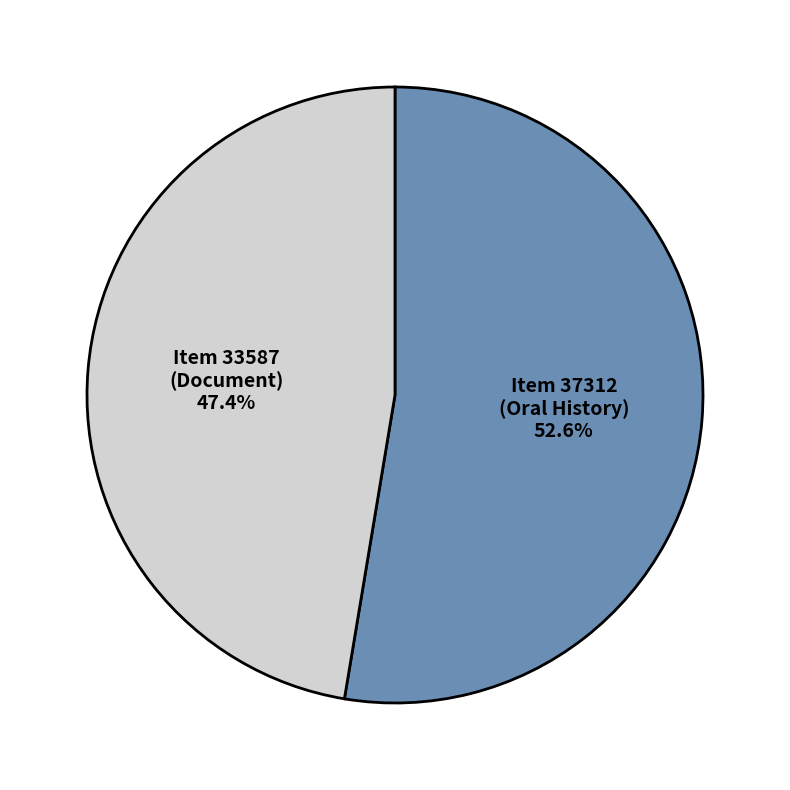

True or false: Item 37312 (Oral History) accounts for 66% of the total.

False